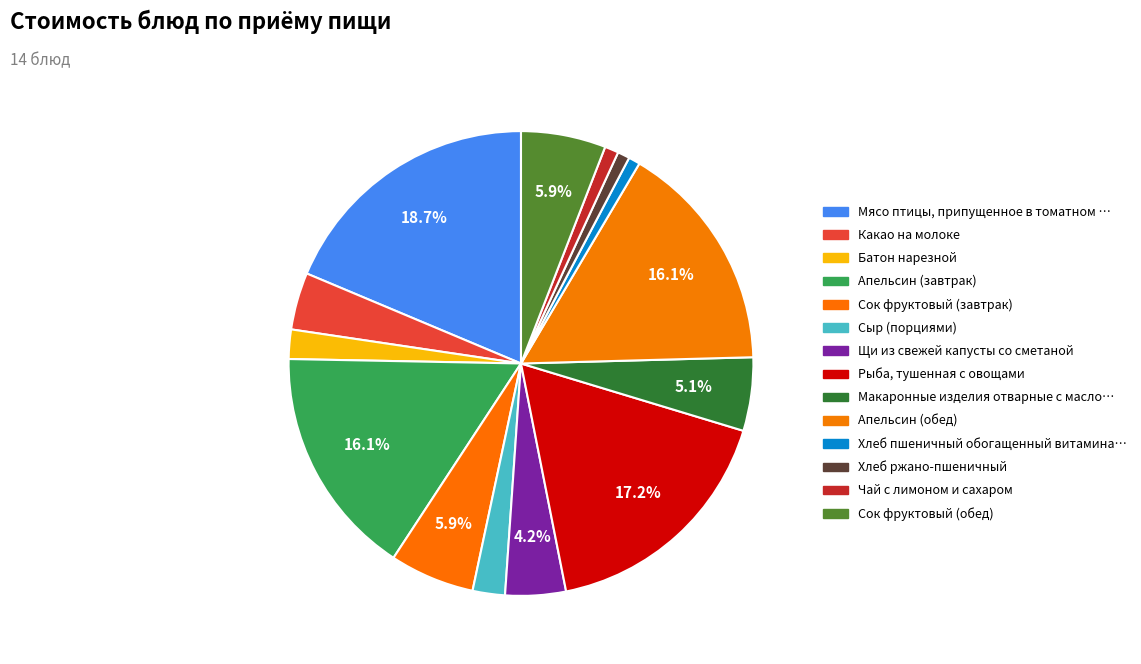

Which slice is the largest?

Мясо птицы, припущенное в томатном соусе